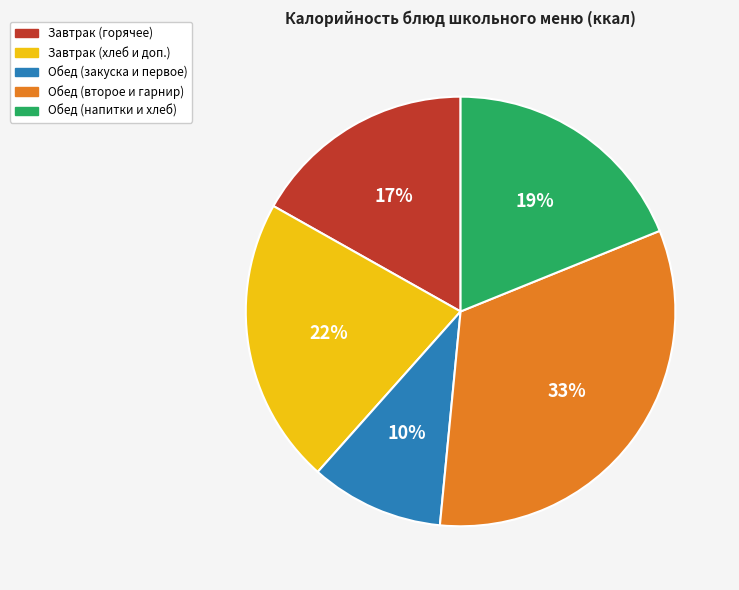

To the nearest percent, what is the difference between the largest and smallest slice percentages?

23%